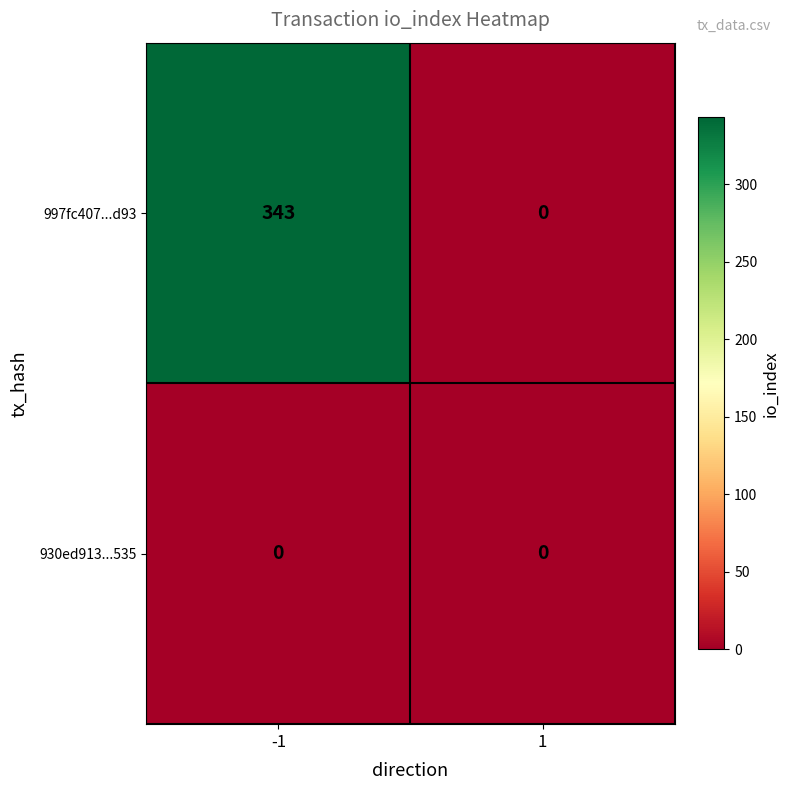

Rank the series by their average value, from highest to lowest.

997fc407...d93, 930ed913...535